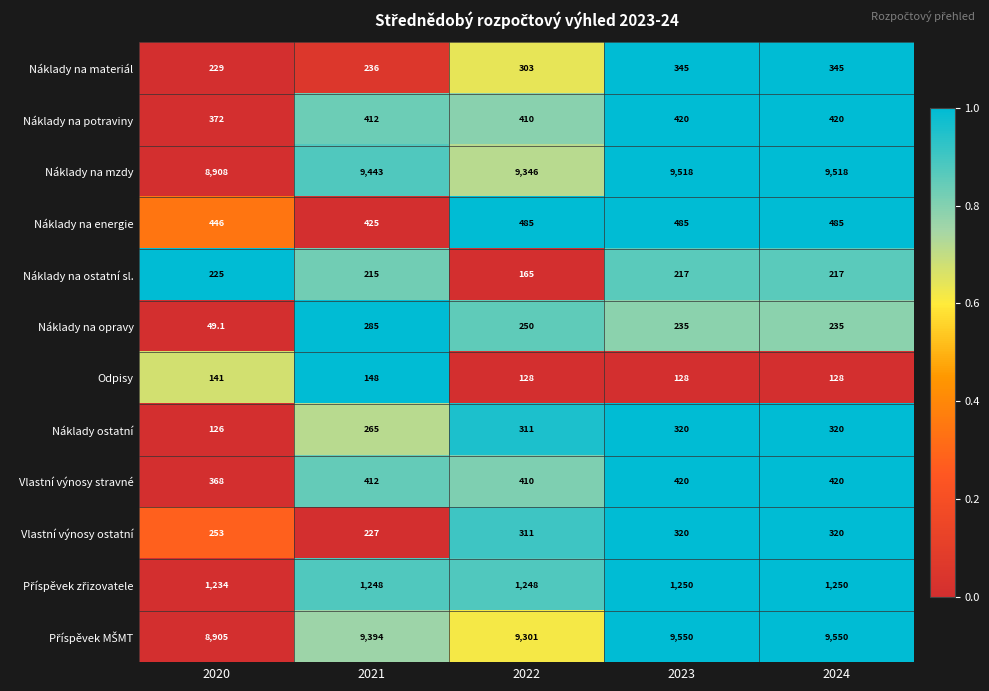

The Náklady na energie series shows 446.0 at 2020. True or false?

True